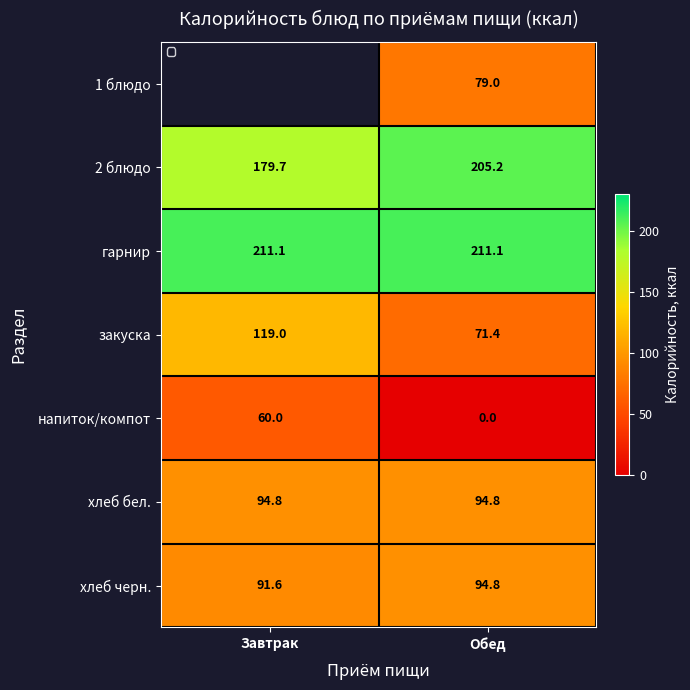

What is the difference between the закуска values at Завтрак and Обед?

47.6